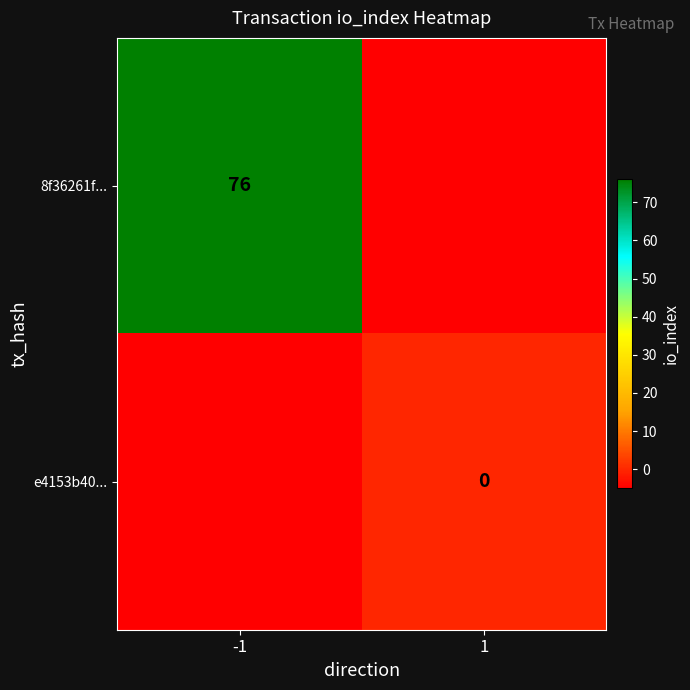

Is the value of e4153b40... at 1 greater than the value of 8f36261f... at -1?

No